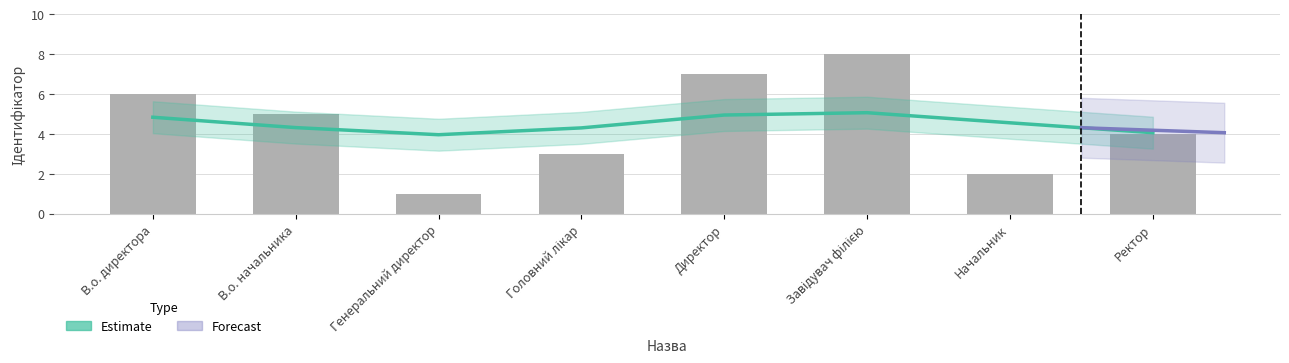

Which label corresponds to the smallest value in the chart?

Генеральний директор